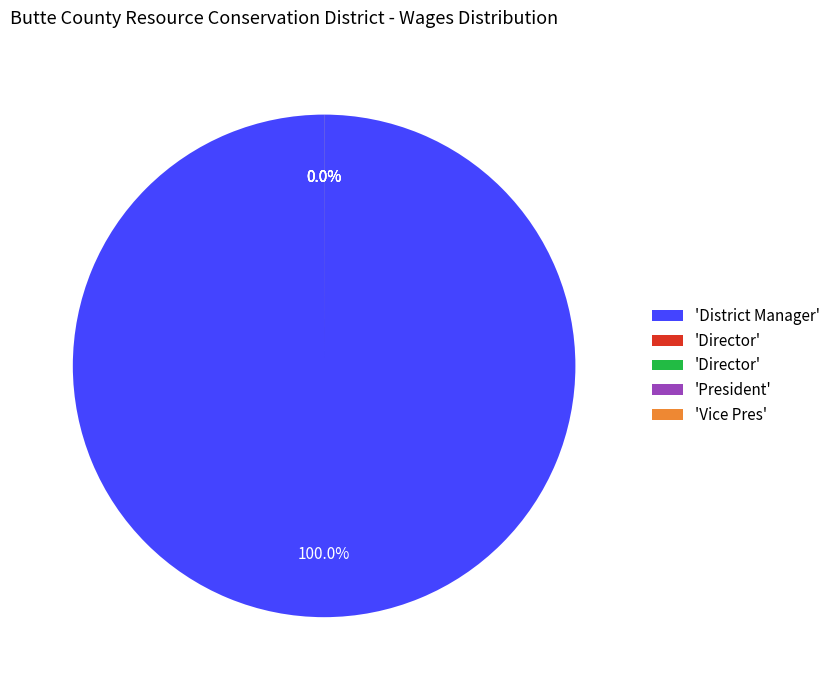

What is the smallest slice in the pie chart?

Director